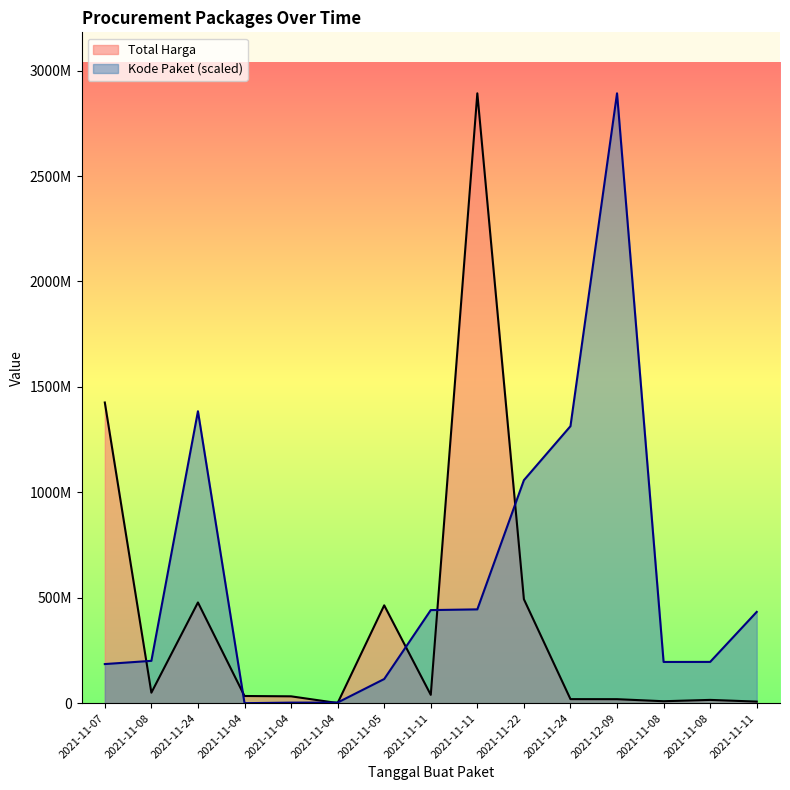

Is it true that Total Harga equals 163076653.4 at 2021-11-22?

False